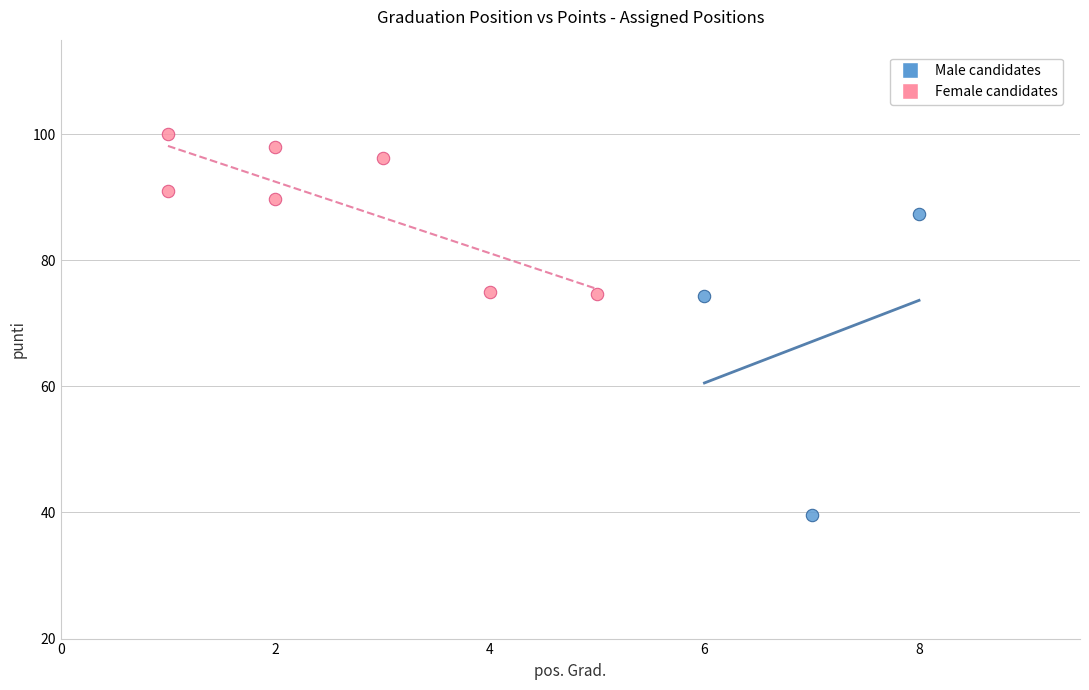

Which series contains the lowest Y value?

Male candidates